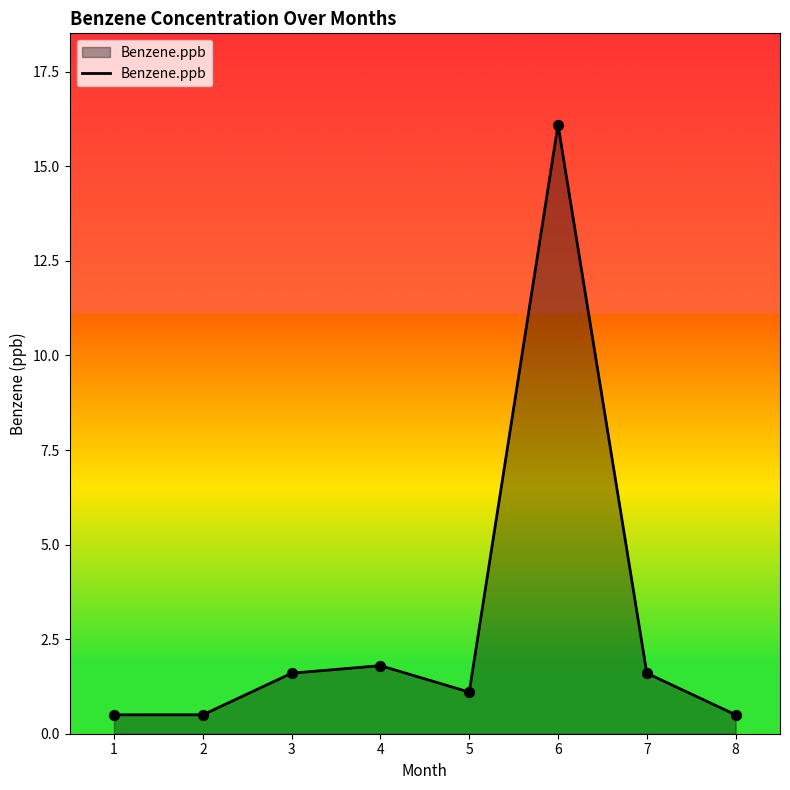

Approximately how many times larger is the value at 4 compared to 5?

1.6